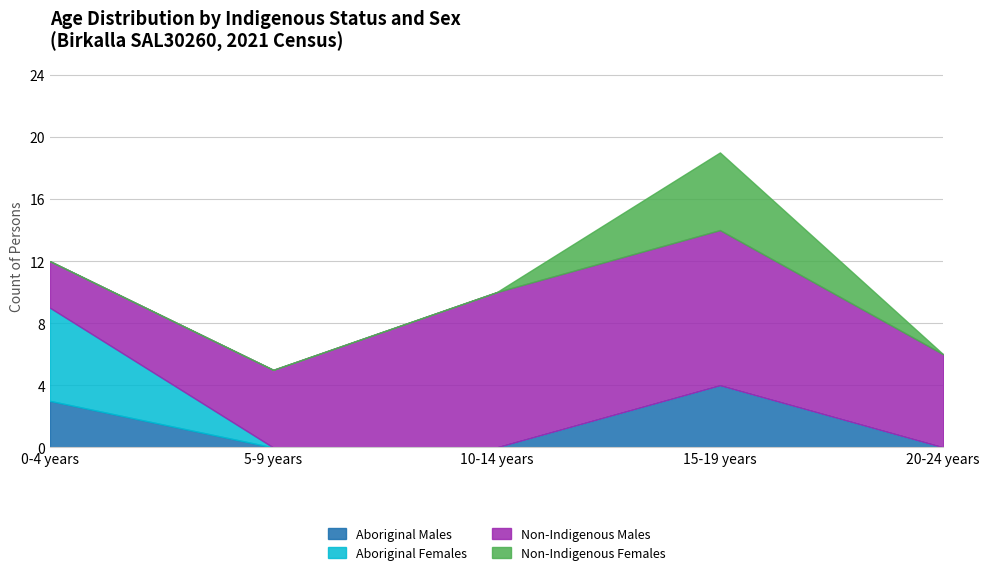

Rank the series at 0-4 years from highest to lowest value.

Aboriginal Females, Aboriginal Males, Non-Indigenous Males, Non-Indigenous Females